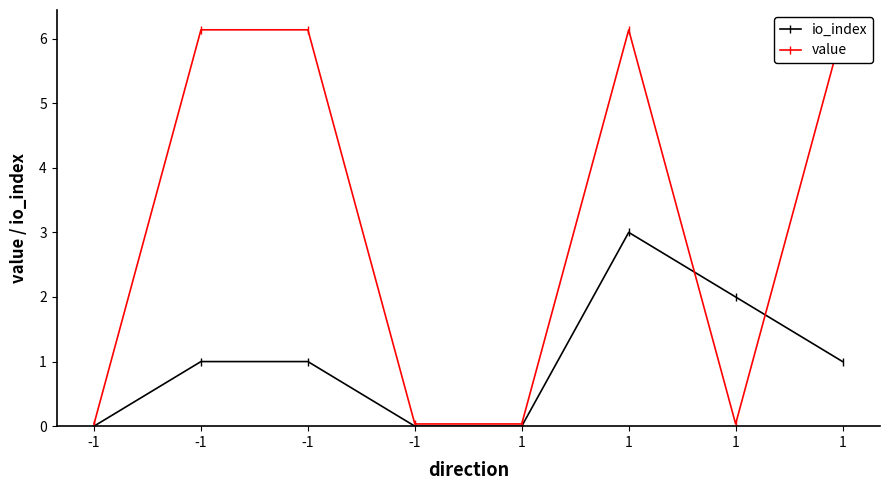

The value of io_index at -1 is -1.2. True or false?

False